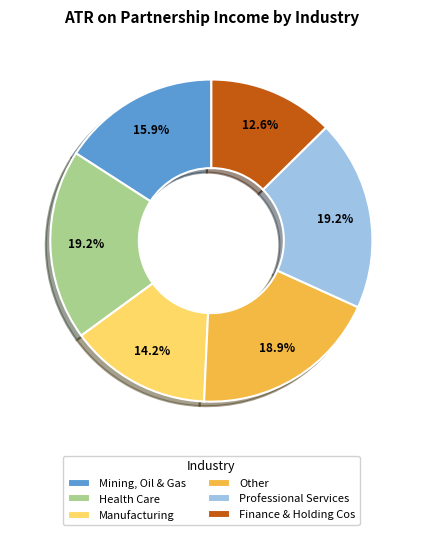

To the nearest percent, what percentage of the pie is Professional Services?

19%